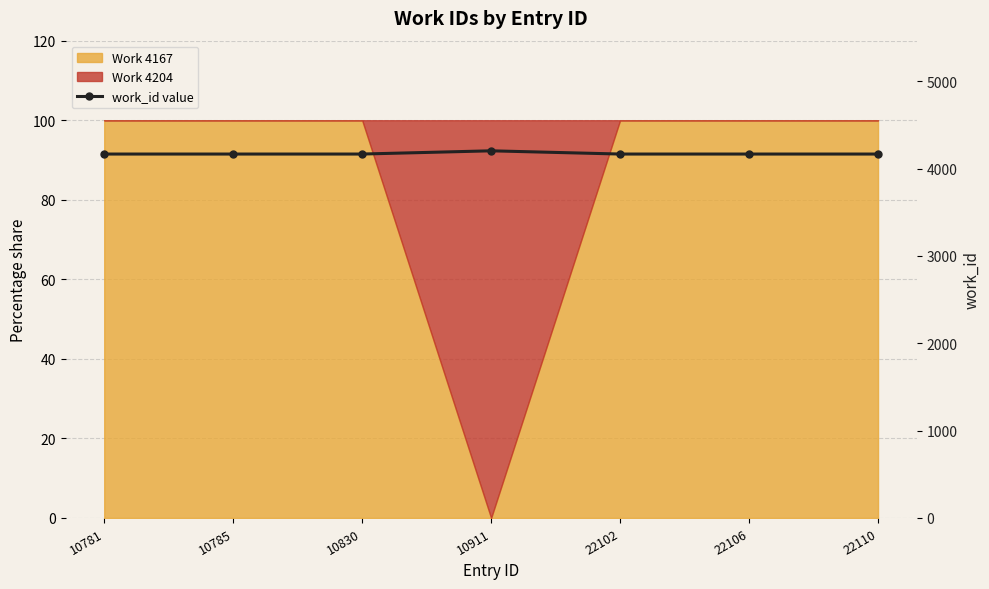

True or false: the data has more than 2 interior local peaks.

False